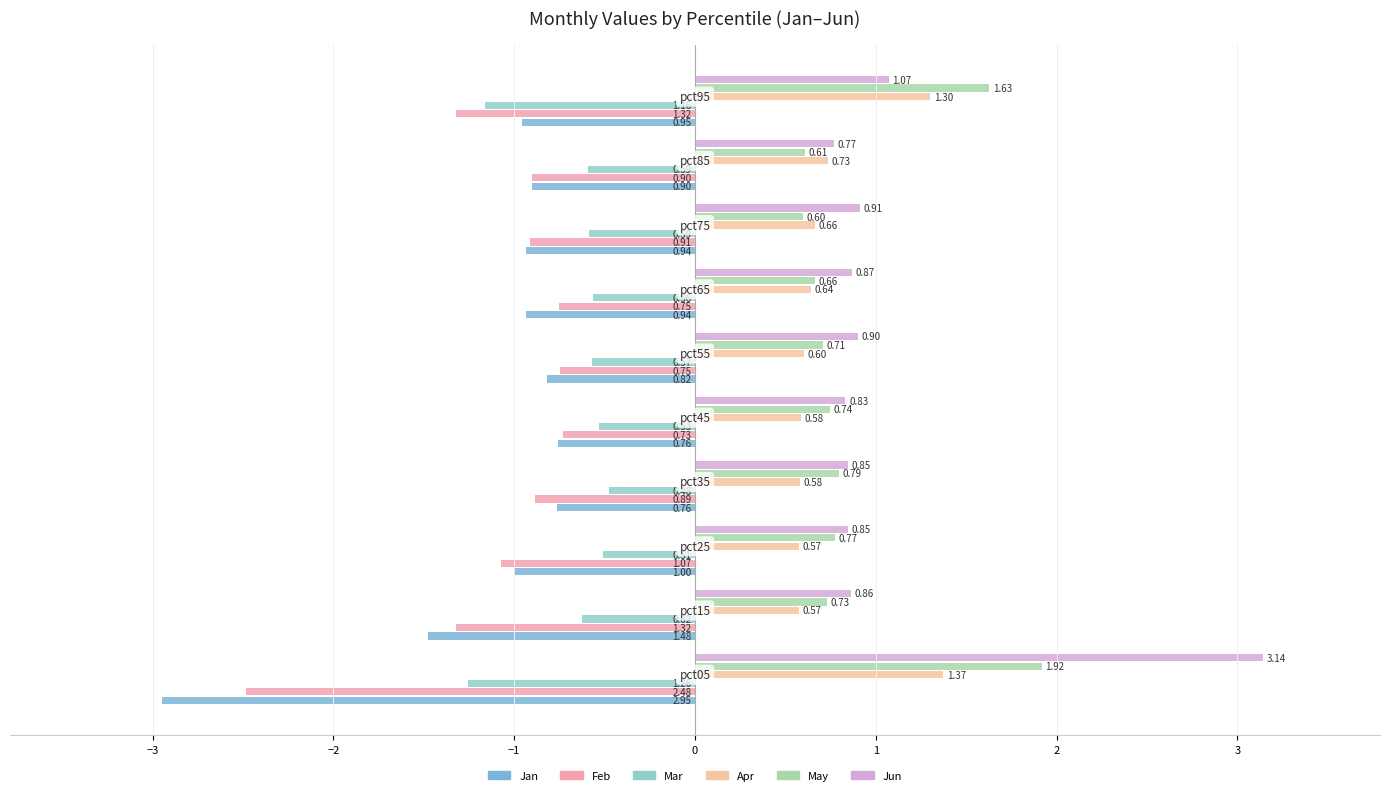

Count the number of categories in the chart.

10